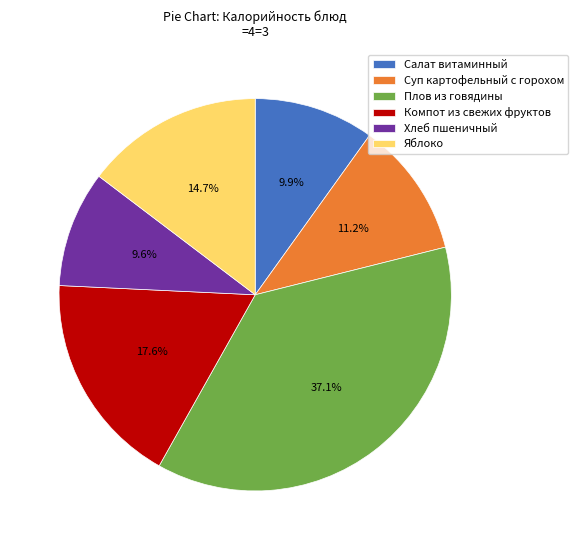

What percentage is the Салат витаминный slice, to the nearest percent?

10%